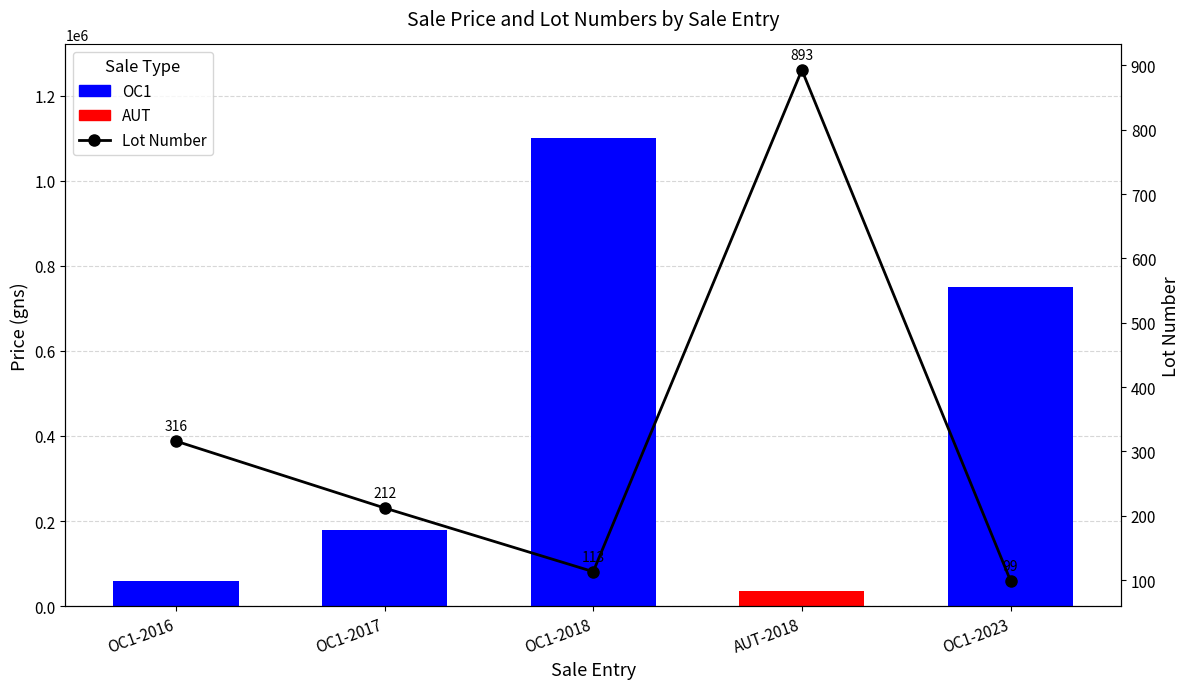

What is the difference between the second highest and second lowest values?

203